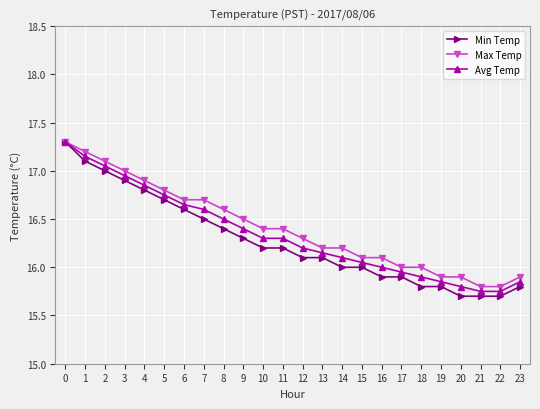

How many series are shown in this chart?

3